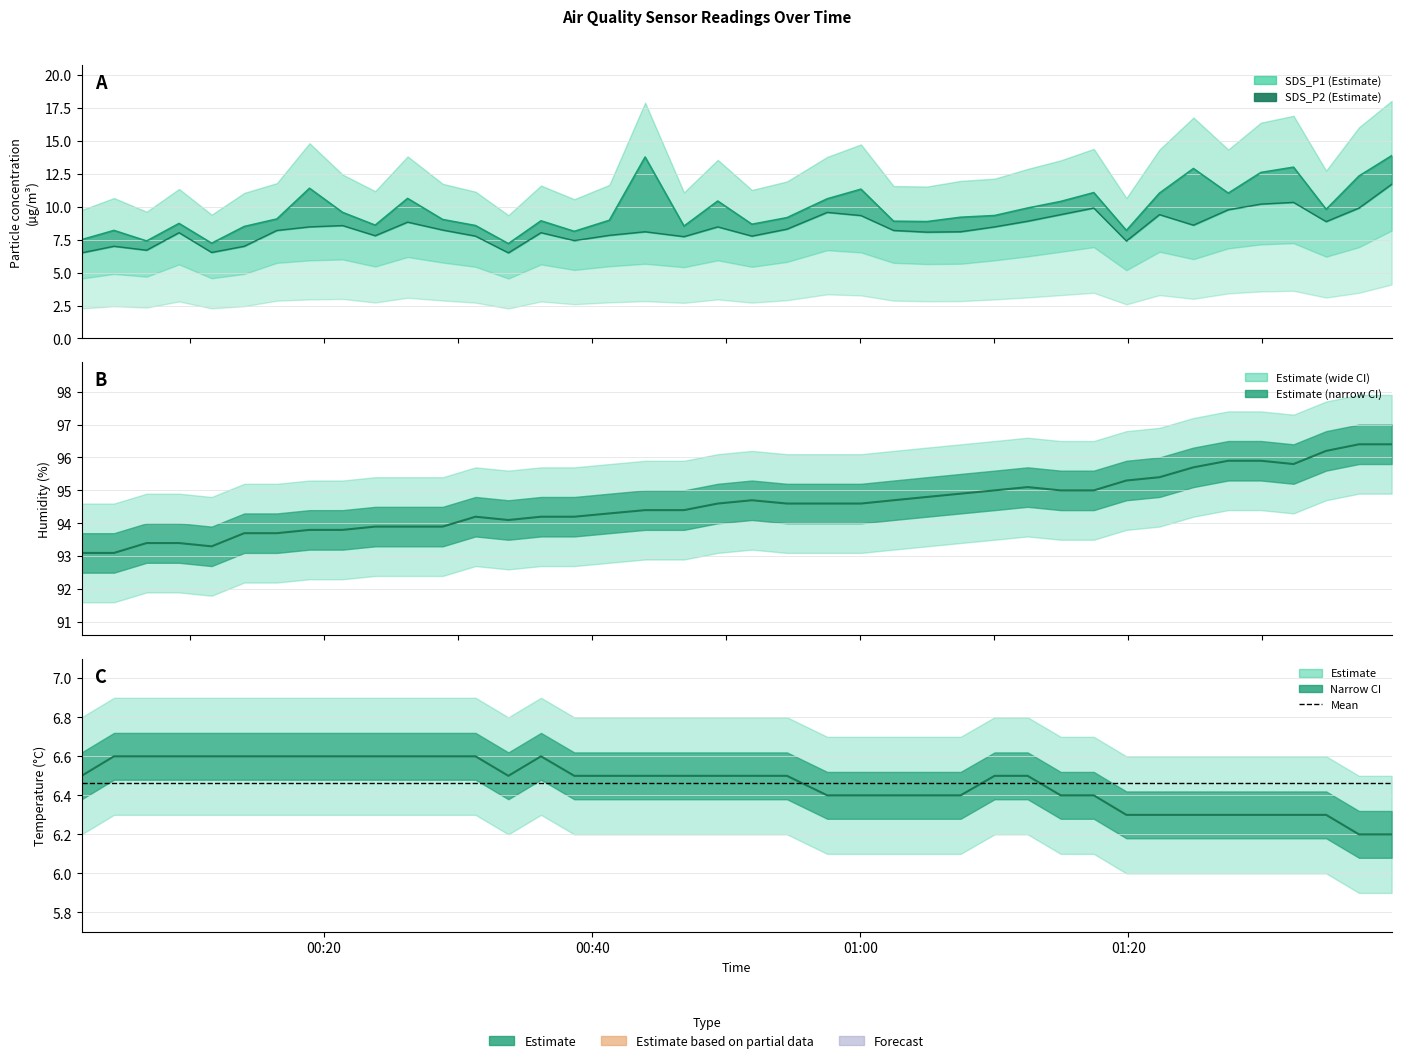

True or false: SDS_P1 and Temp intersect in this chart.

False